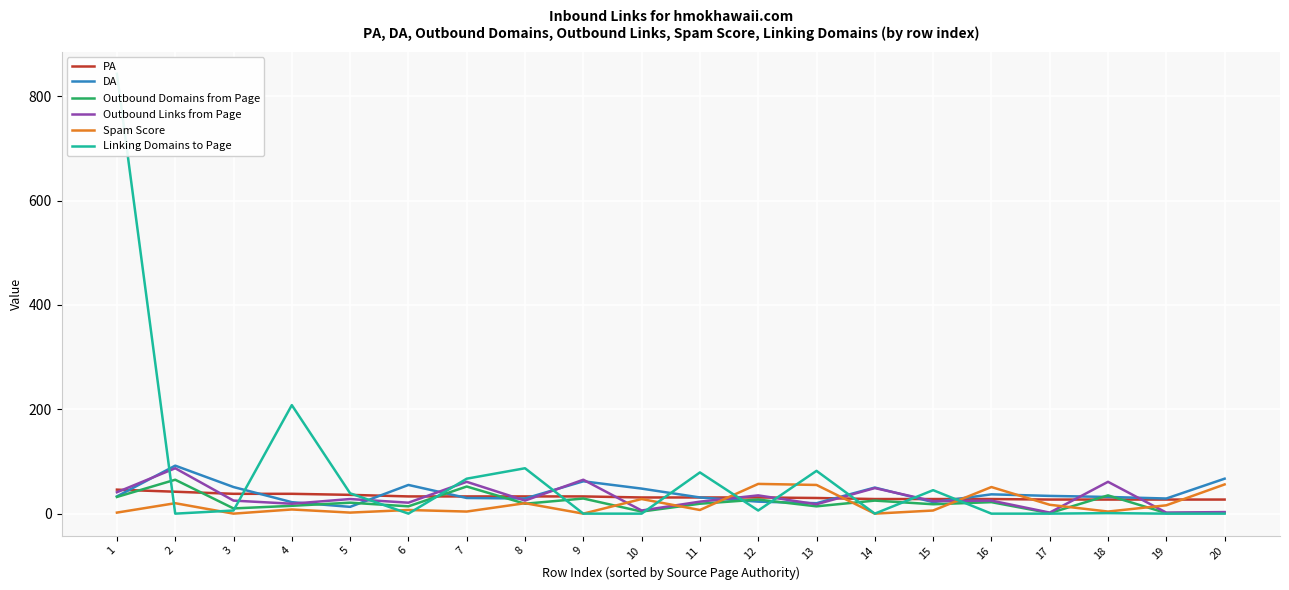

What is the value of the Linking Domains to Page point at the 8th from the left?

87